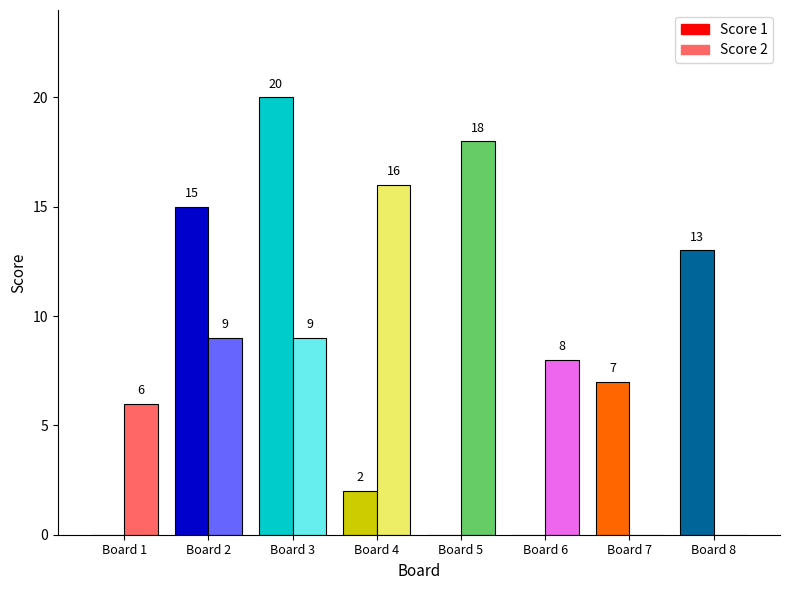

Where does the Score 1 series first go above 7?

Board 2